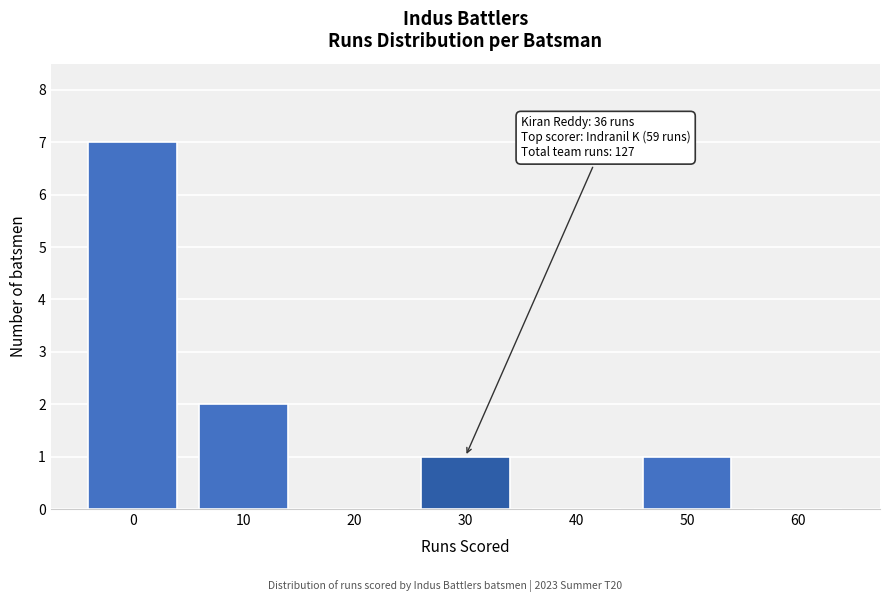

Reading left to right, extract all data points from this chart.

0=7	10=2	20=0	30=1	40=0	50=1	60=0